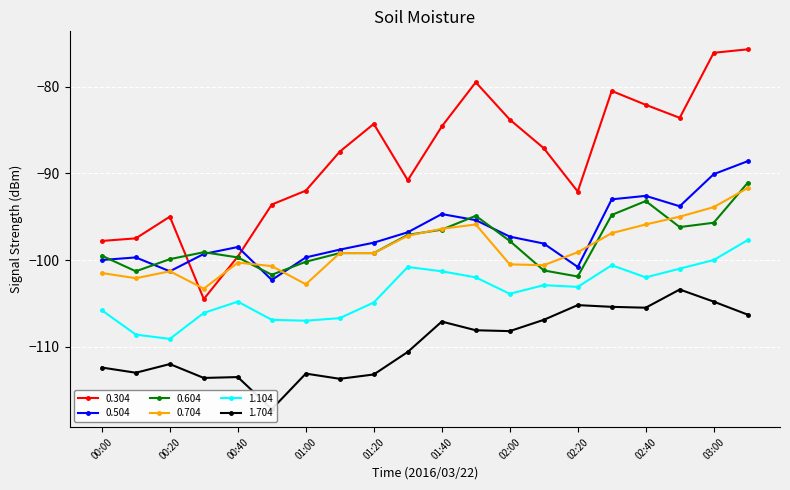

What are all the series names shown in the legend?

0.304, 0.504, 0.604, 0.704, 1.104, 1.704